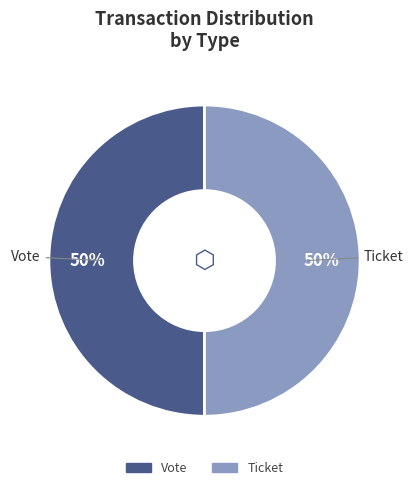

To the nearest percent, what is the average slice percentage?

50%